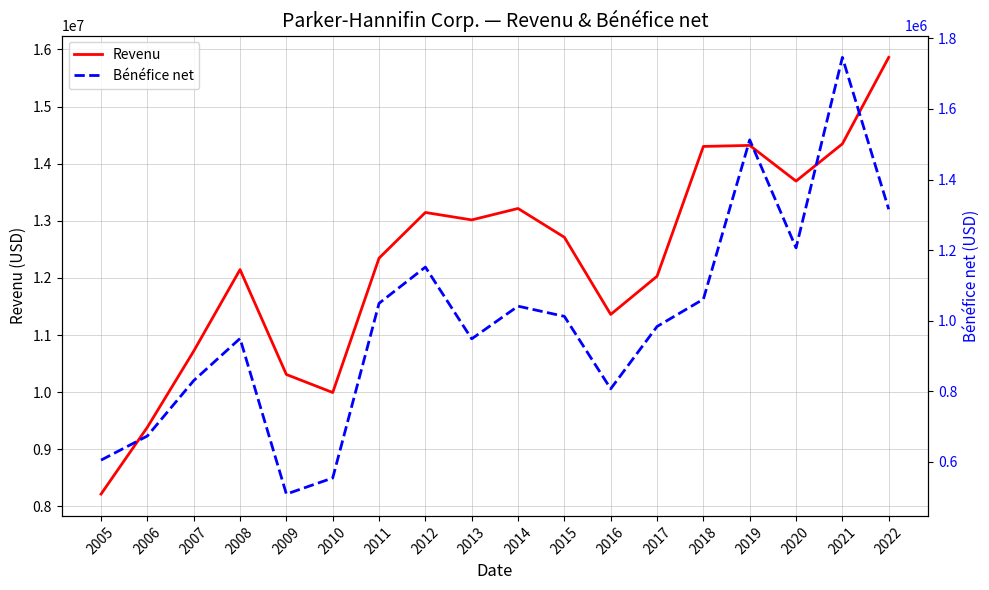

Rank the series by their average value, from lowest to highest.

Bénéfice net, Revenu